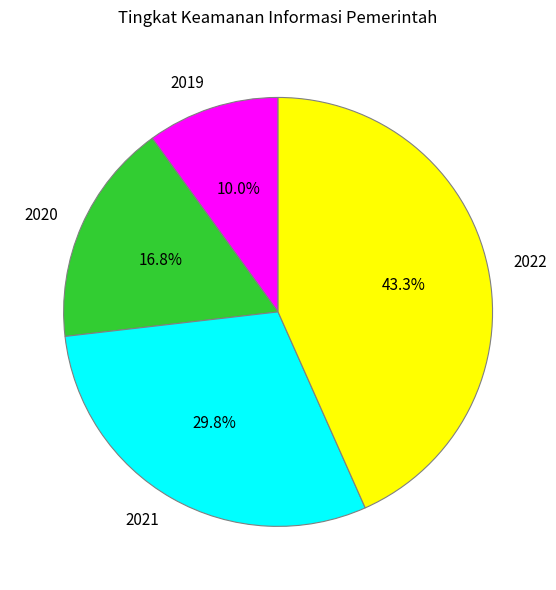

To the nearest percent, what is the difference between the largest and smallest slice percentages?

33%